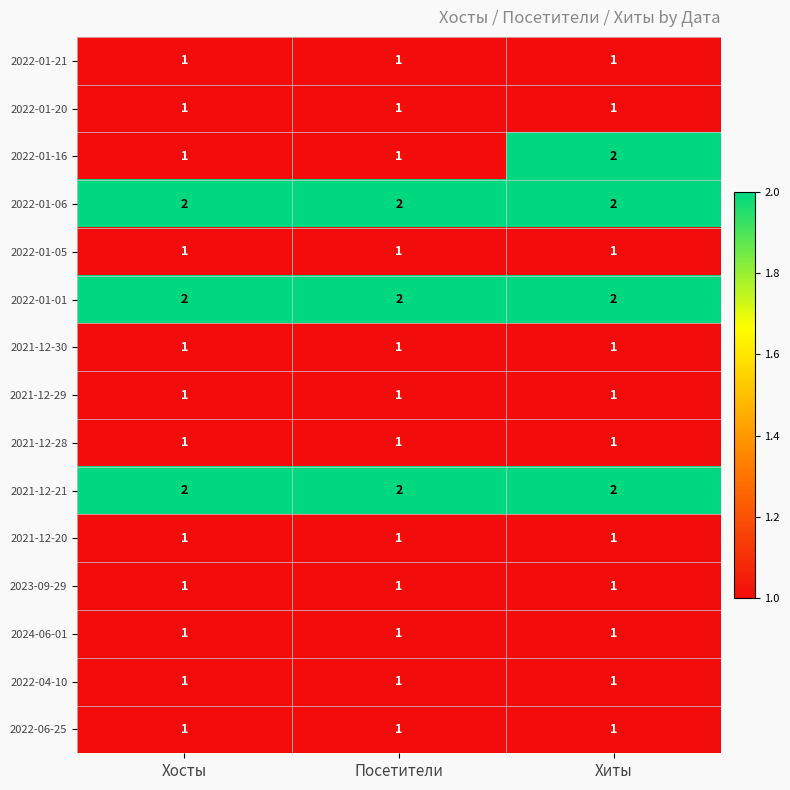

Is the value of 2022-01-16 at Хосты greater than the value of 2021-12-21 at Хиты?

No